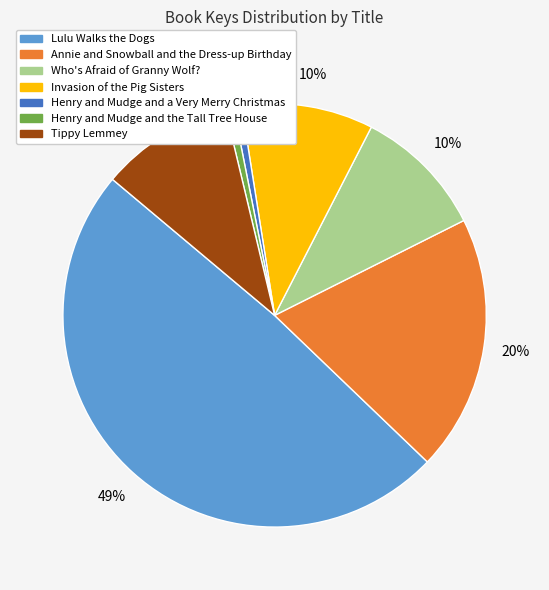

Is it true that Henry and Mudge and the Tall Tree House is 11% of the pie?

False